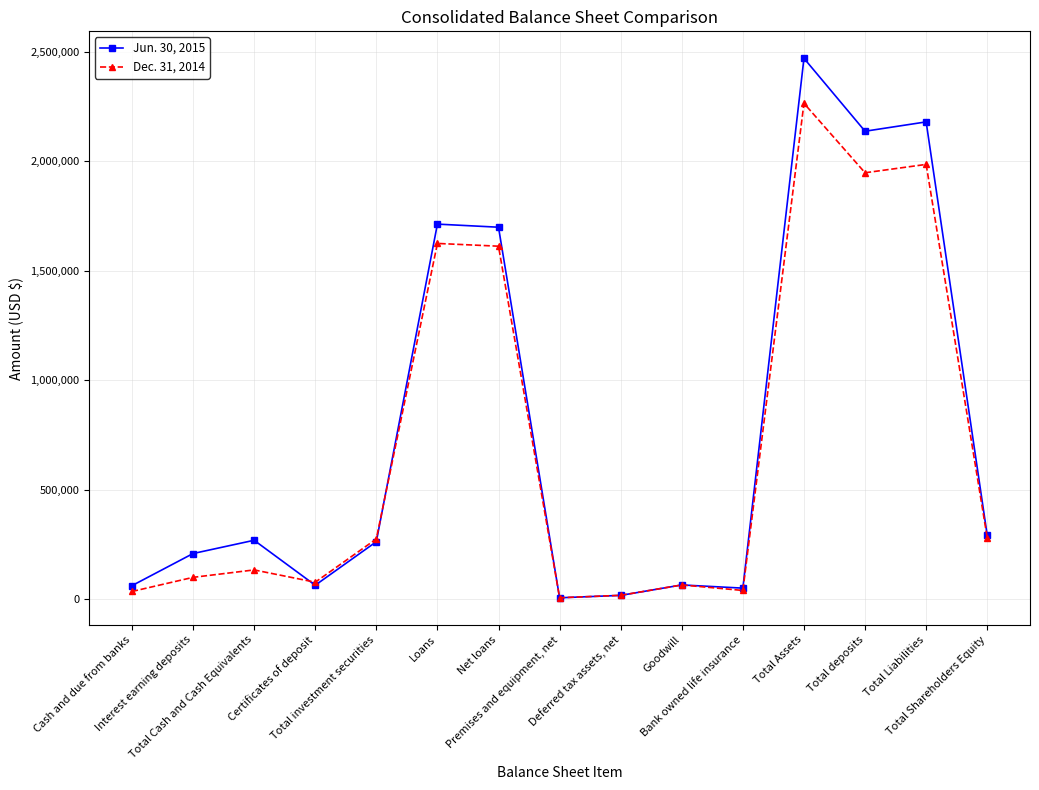

At which category is the sum across all series the highest?

Total Assets